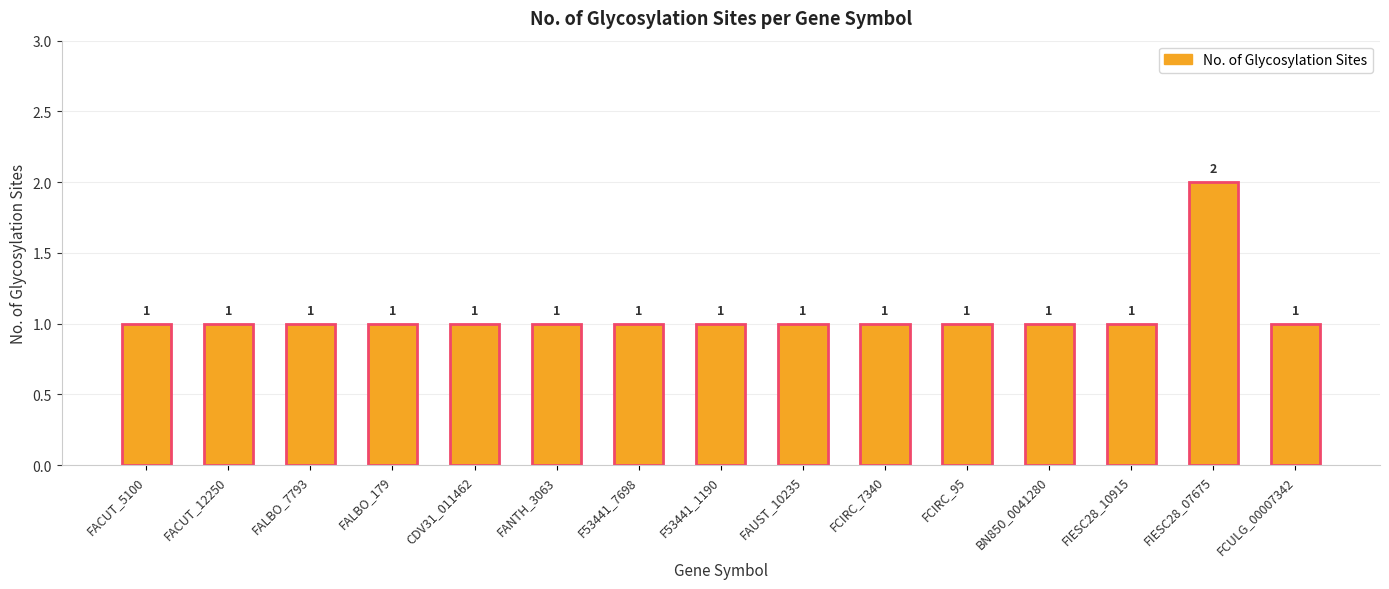

Reading left to right, what are all the values shown in this chart?

FACUT_5100=1	FACUT_12250=1	FALBO_7793=1	FALBO_179=1	CDV31_011462=1	FANTH_3063=1	F53441_7698=1	F53441_1190=1	FAUST_10235=1	FCIRC_7340=1	FCIRC_95=1	BN850_0041280=1	FIESC28_10915=1	FIESC28_07675=2	FCULG_00007342=1